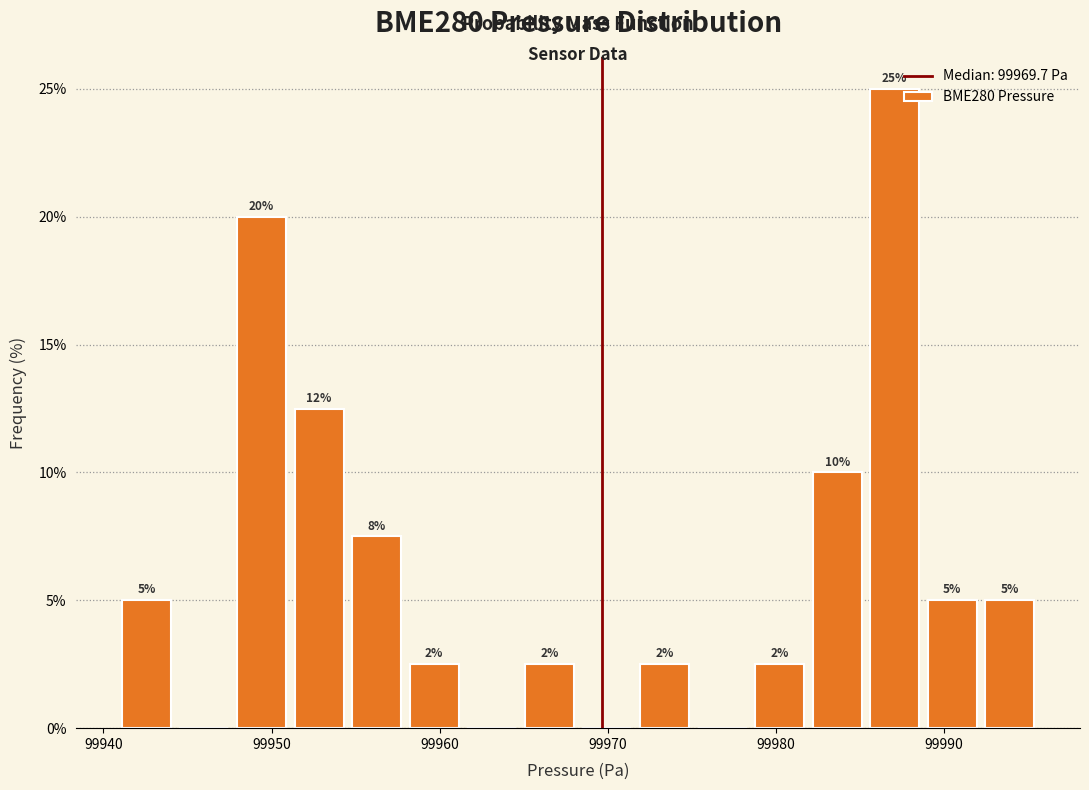

Read against the x-axis, roughly where is the centre of the tallest bar?

99987